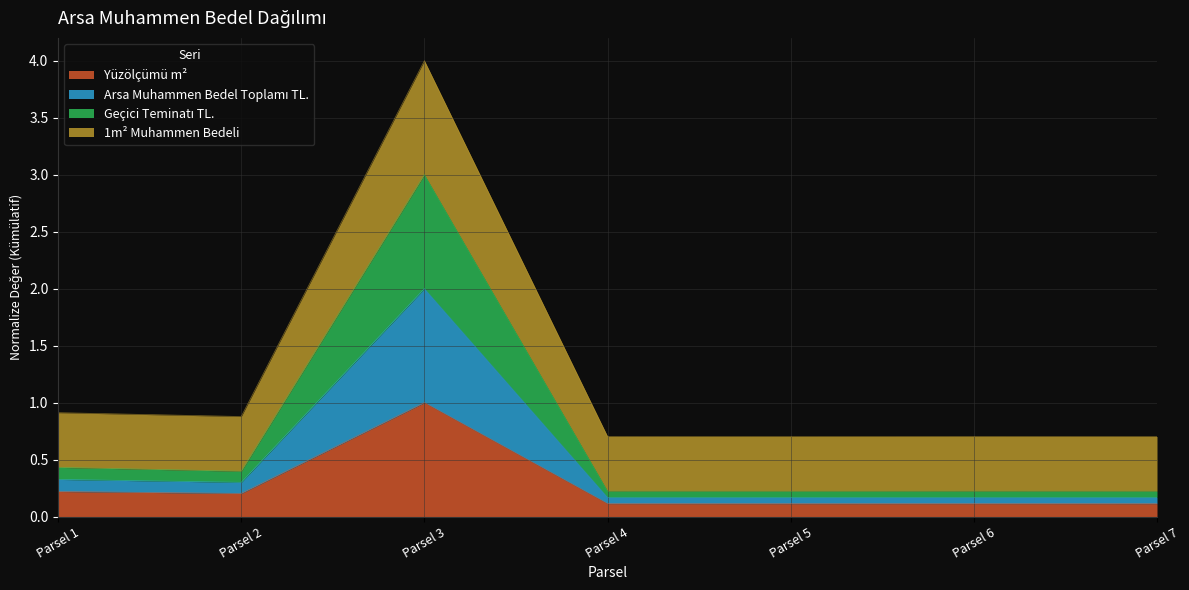

True or false: Yüzölçümü m² has a value of 0.1 at Parsel 5.

True